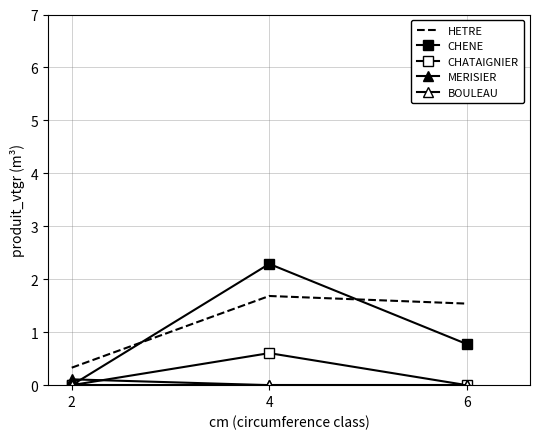

What is the sum of all CHATAIGNIER values?

0.6